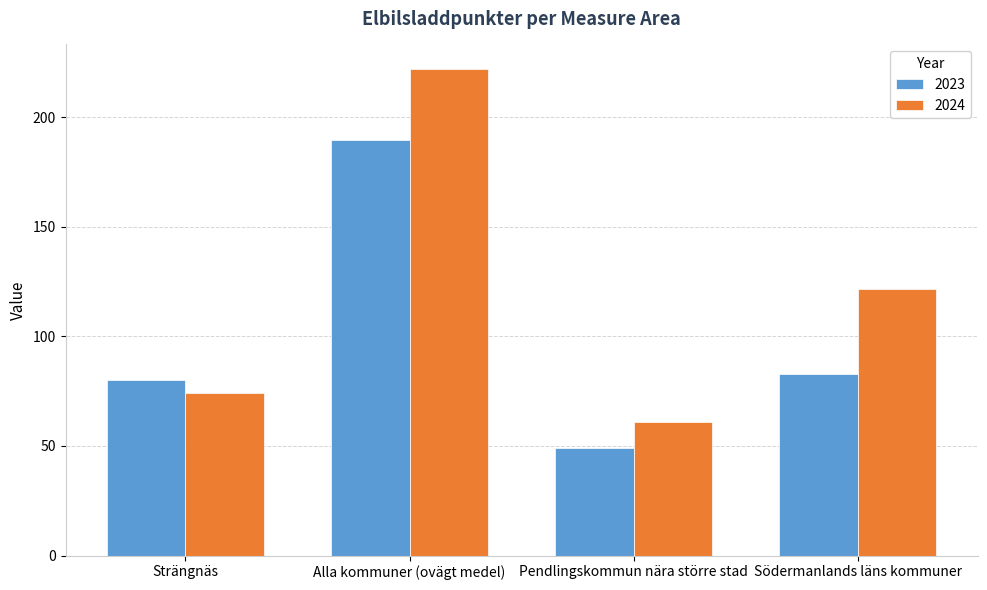

What is the approximate value of 2024 at Pendlingskommun nära större stad?

60.7